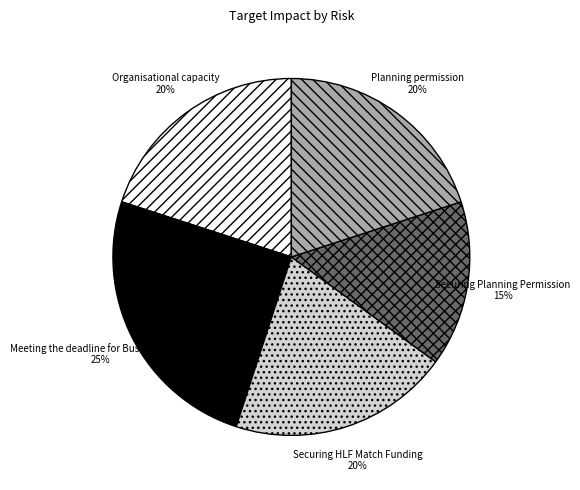

What percentage is the Securing Planning Permission slice, to the nearest percent?

15%